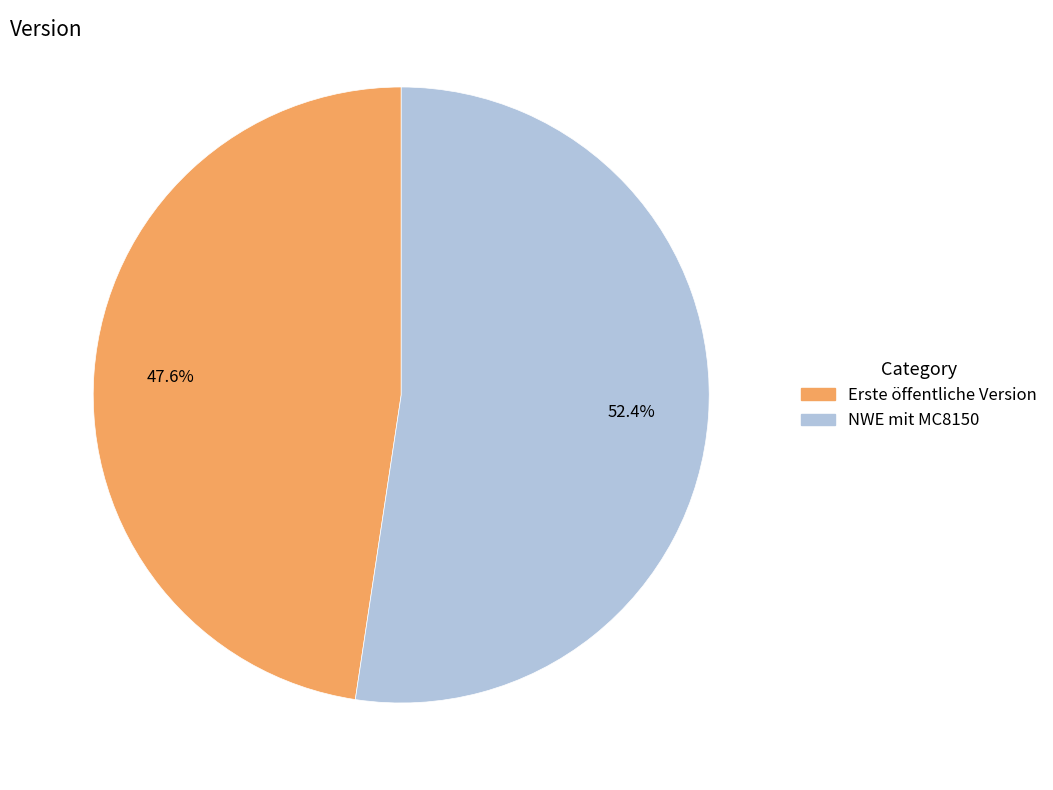

Is it true that Erste öffentliche Version is 48% of the pie?

True